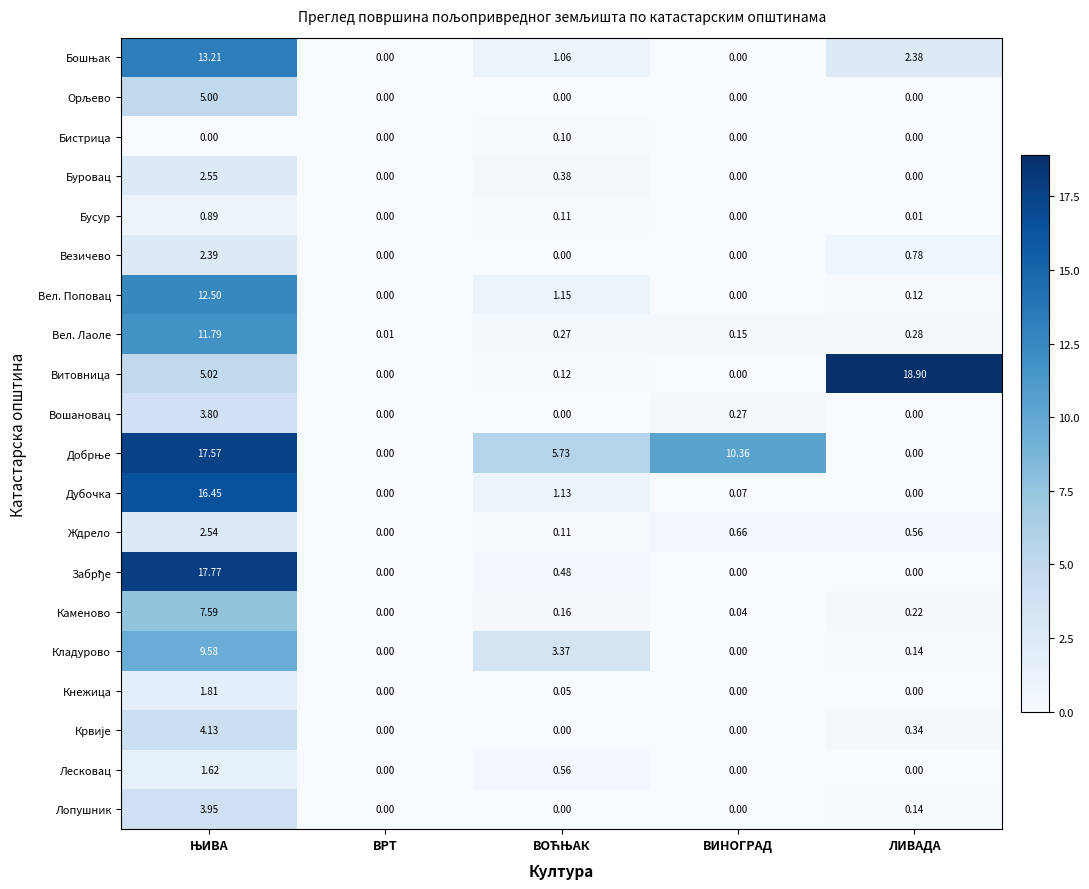

Is the value of Вел. Поповац at ЛИВАДА greater than the value of Бусур at ВИНОГРАД?

Yes